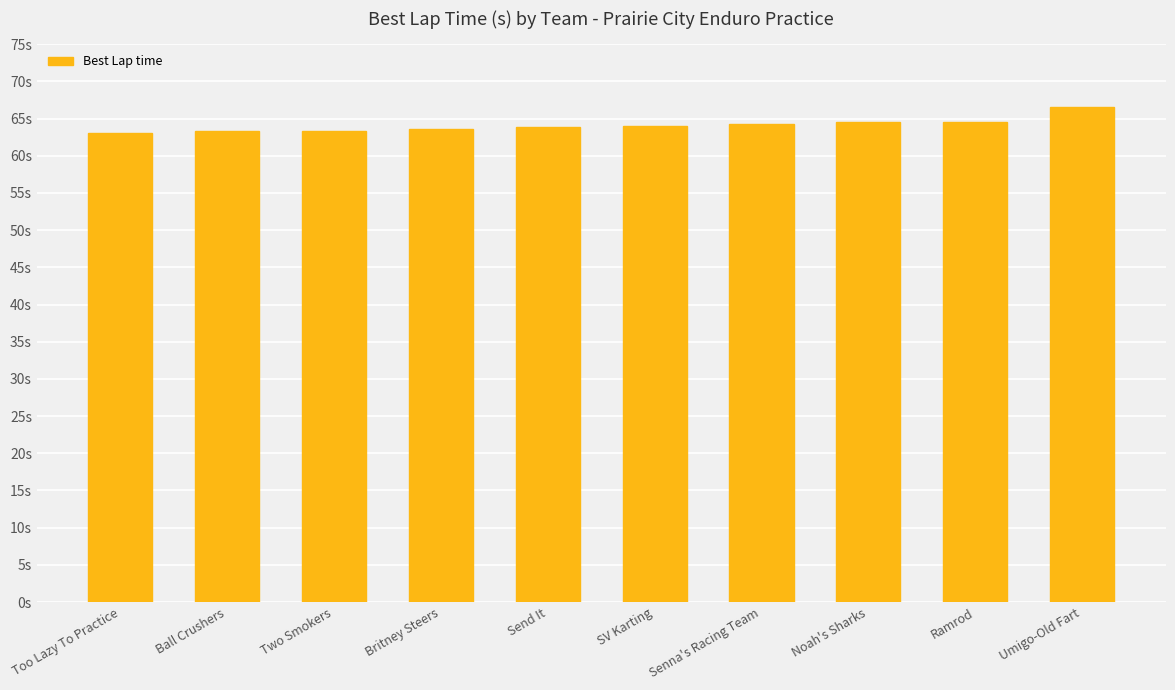

Which has a higher value, Umigo-Old Fart or SV Karting?

Umigo-Old Fart